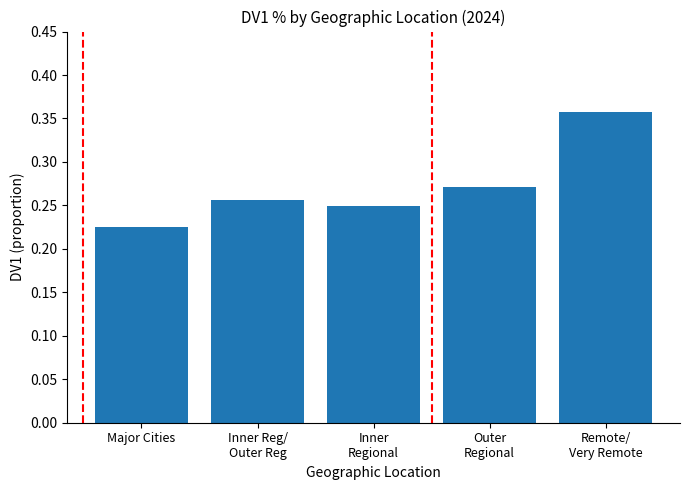

What is the label of the 1st bar from the left?

Major Cities